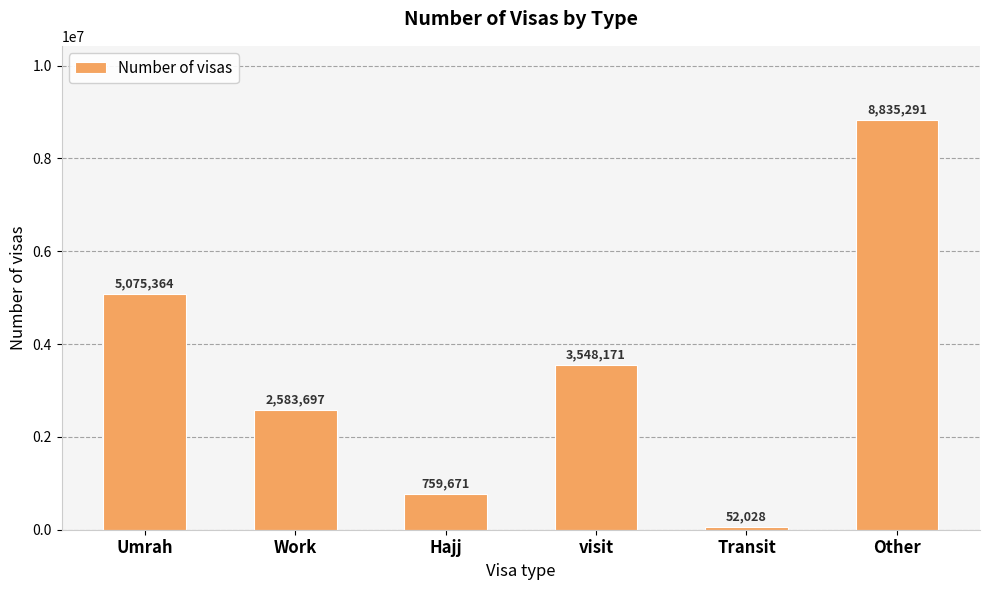

Reading left to right, list all the values displayed in this chart.

Umrah=5075364	Work=2583697	Hajj=759671	visit=3548171	Transit=52028	Other=8835291